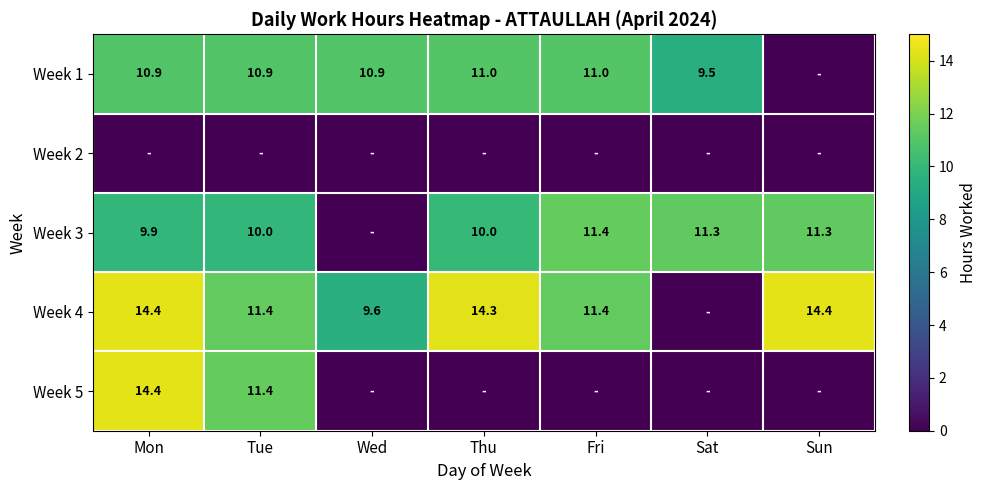

The Week 4 series shows 17.9 at Tue. True or false?

False